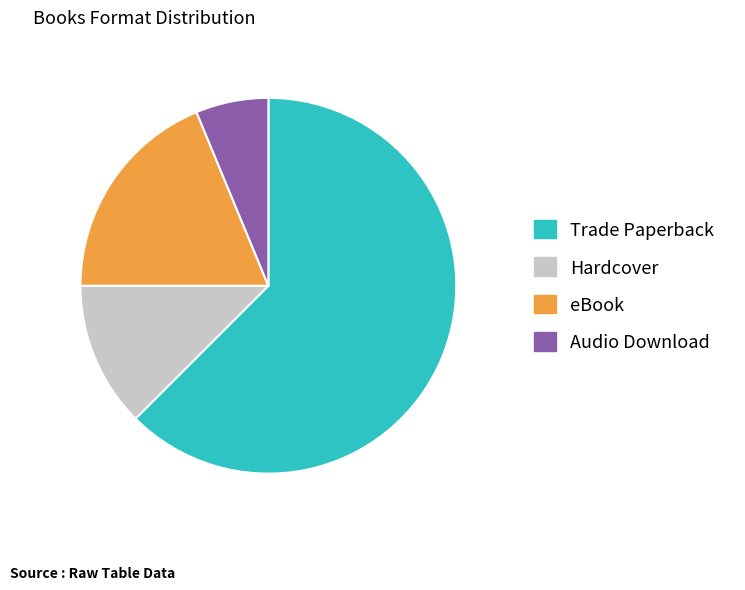

True or false: Audio Download accounts for 6% of the total.

True